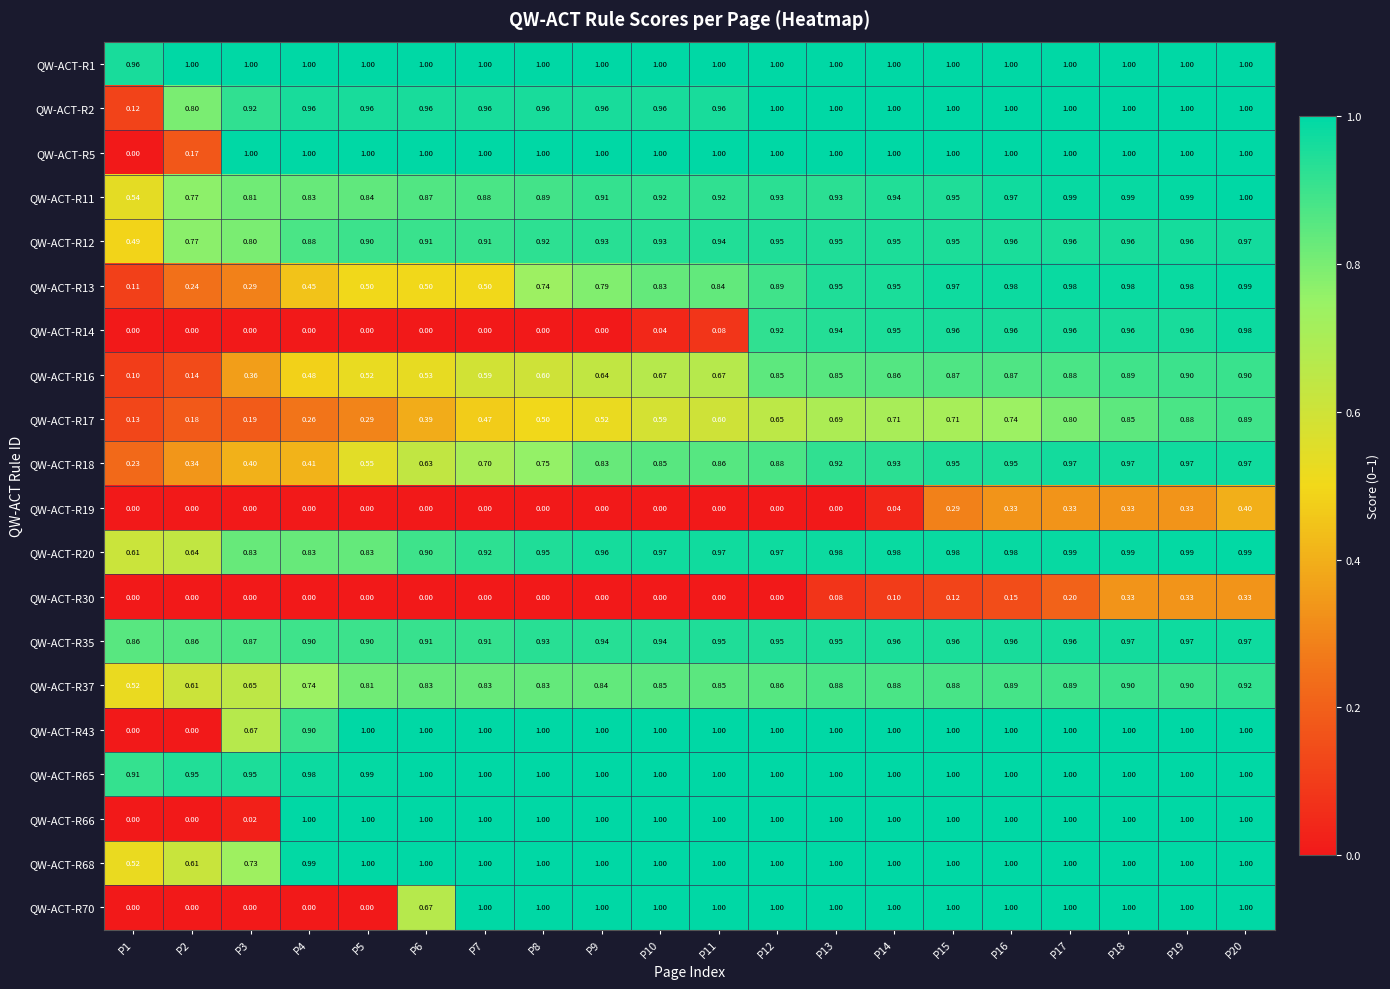

Is the value of QW-ACT-R30 at P20 greater than the value of QW-ACT-R1 at P16?

No